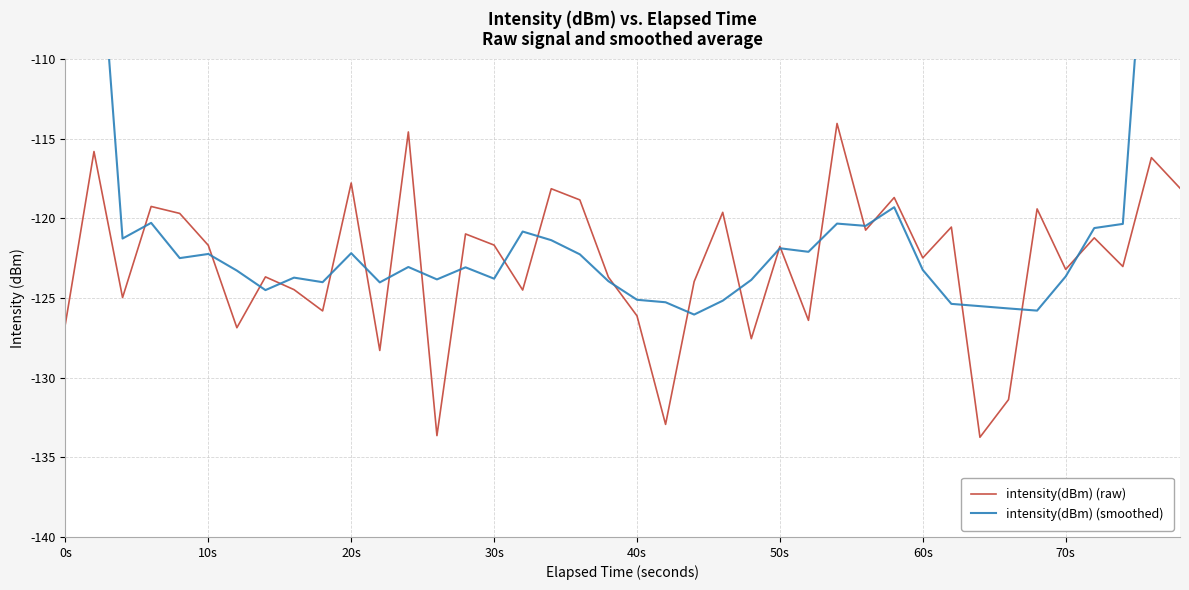

What is the lowest value of the intensity(dBm) (raw) series?

-133.7